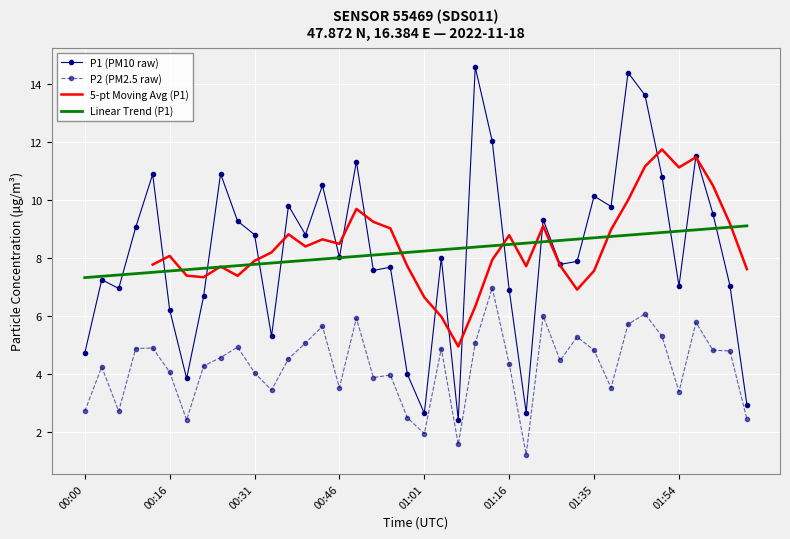

True or false: P2 and P1 intersect in this chart.

False